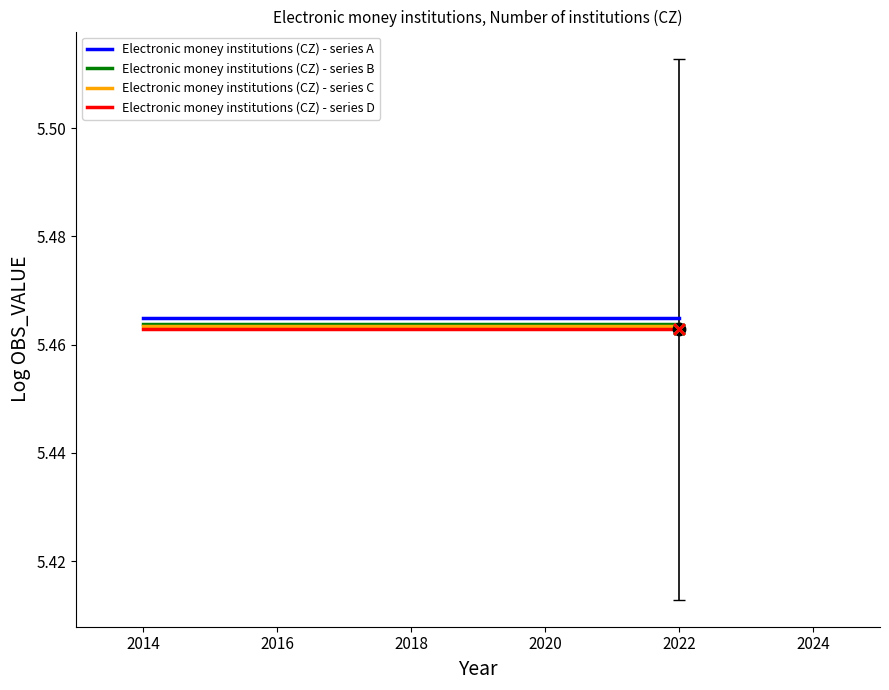

True or false: Electronic money institutions (CZ) - series D and Electronic money institutions (CZ) - series A intersect in this chart.

False